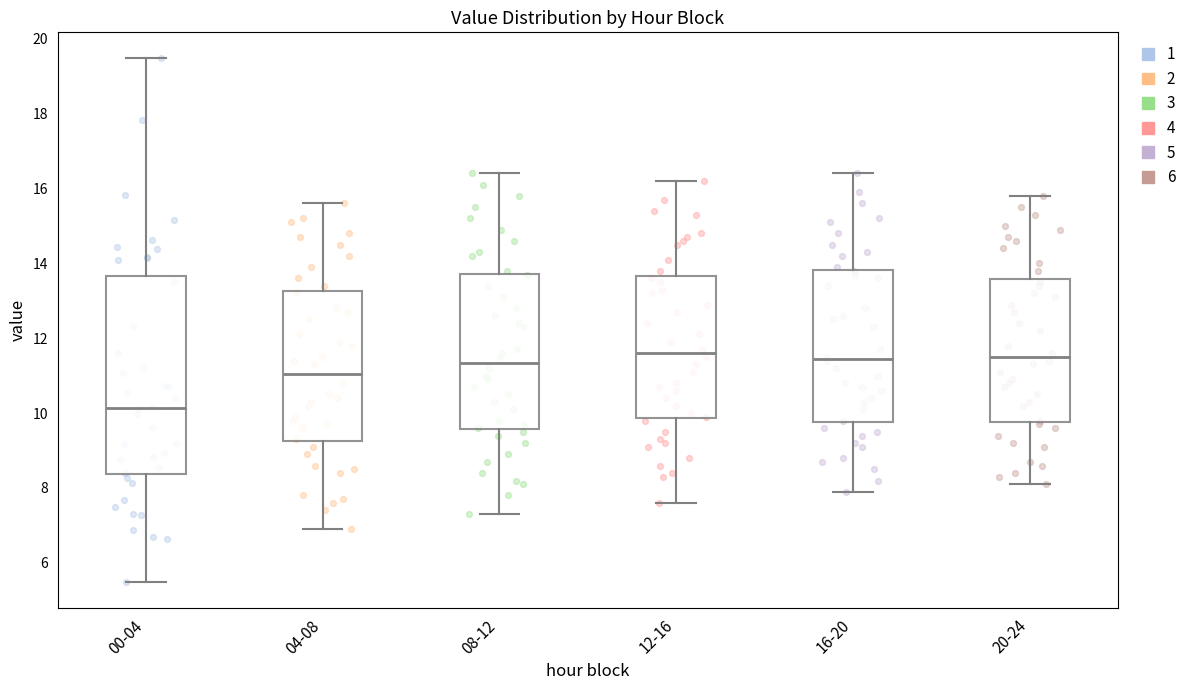

Where does the lower whisker of the box for 04-08 end on the y-axis? The values are not printed on the chart, so give them approximately, as read against the axis.

7.0